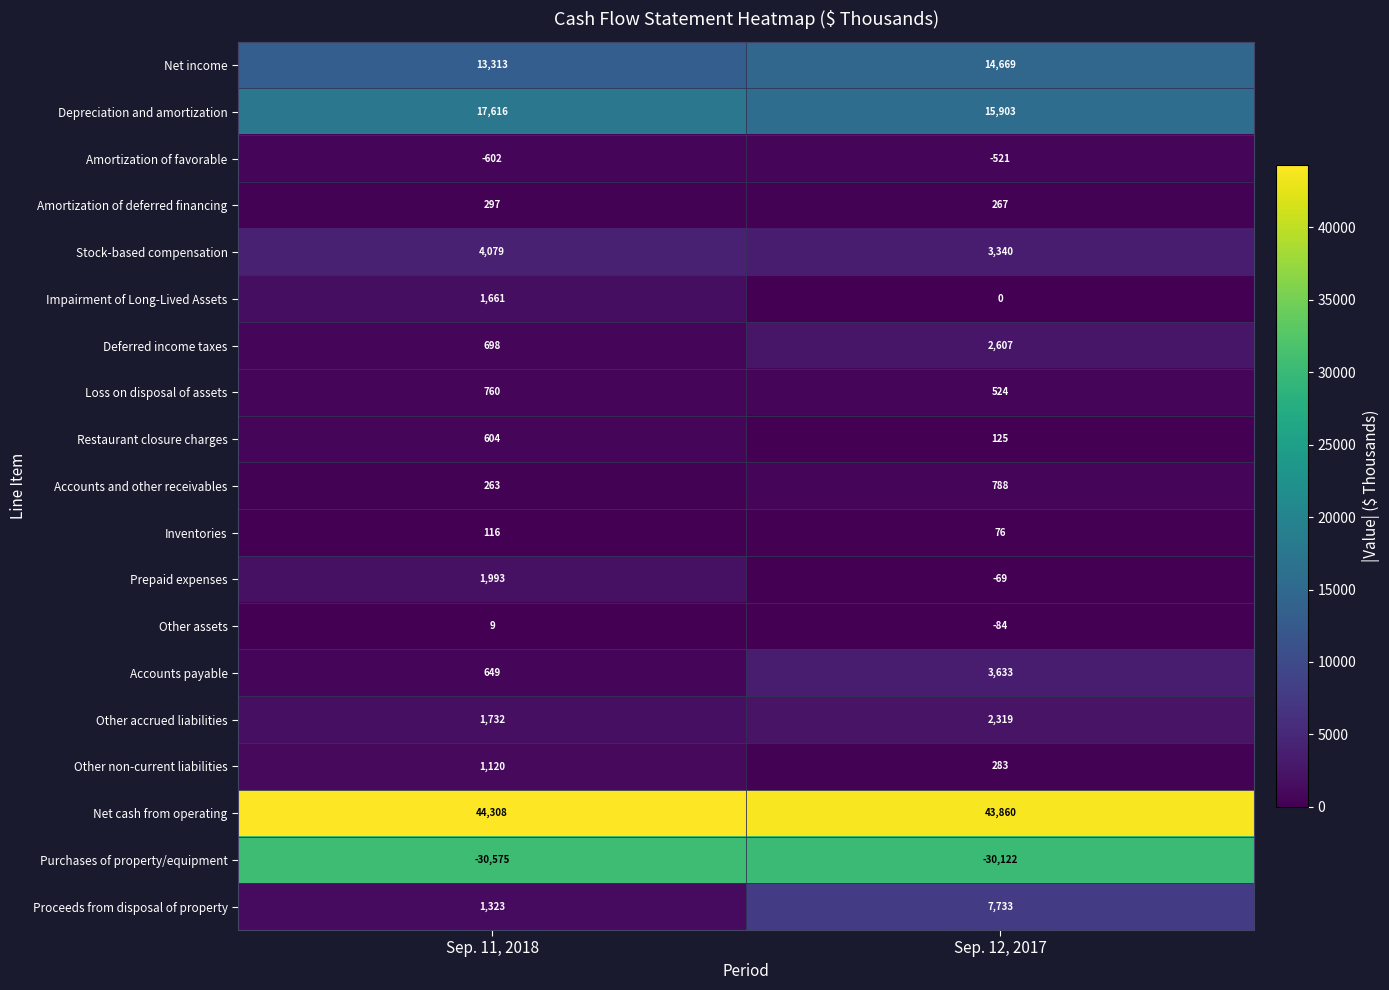

What is the sum of the Other accrued liabilities values at Sep. 11, 2018 and Sep. 12, 2017?

4051